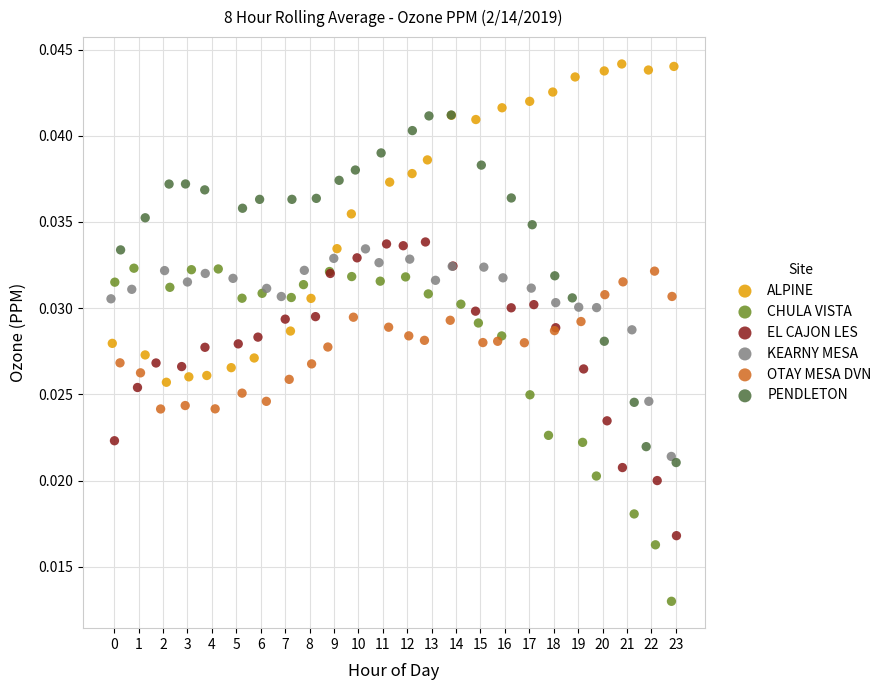

Which series contains the lowest Y value?

CHULA VISTA